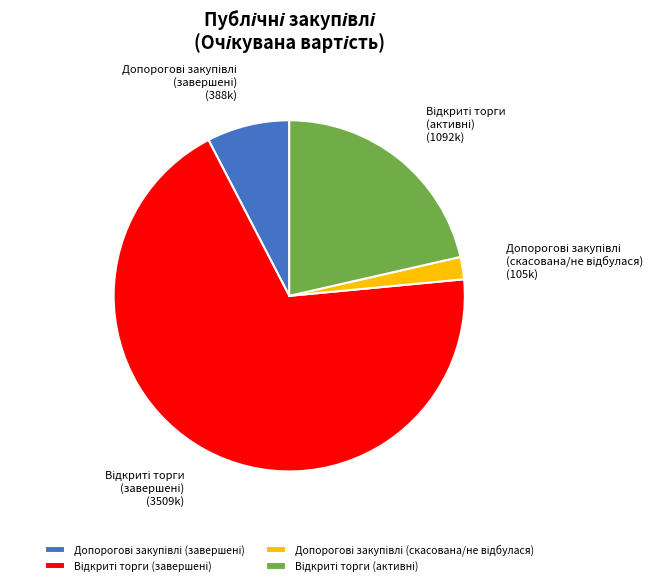

Is there a majority slice in this chart?

Yes